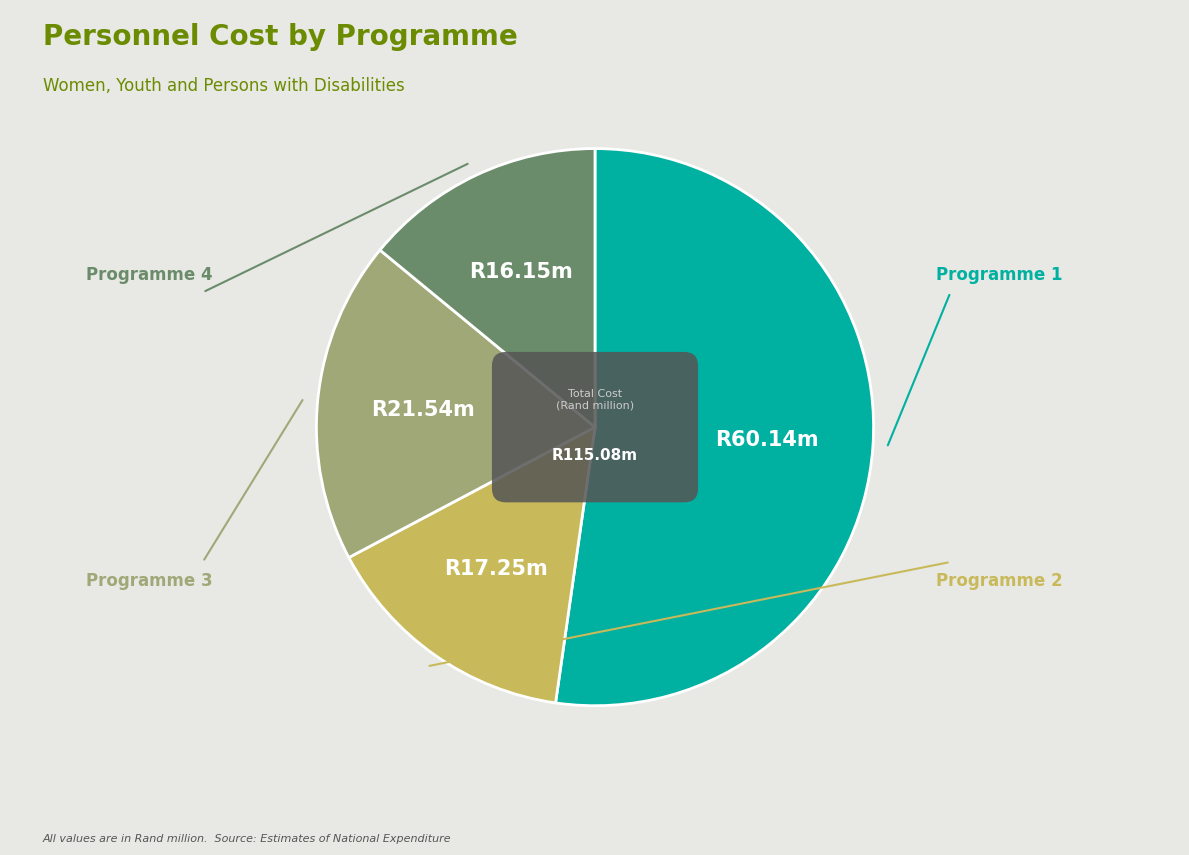

True or false: Programme 3 accounts for 27% of the total.

False